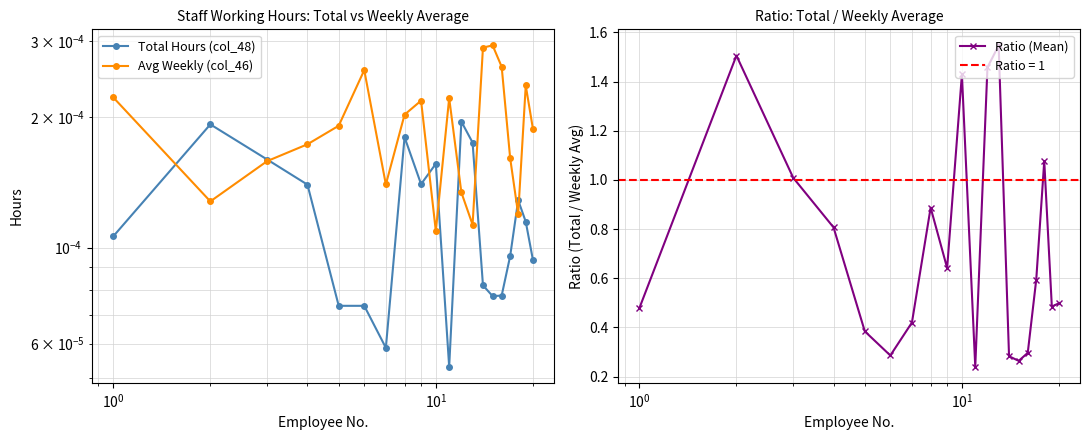

Reading right to left, what are all the values shown in this chart?

Total Hours (col_48): 0.0	0.0	0.0	0.0	0.0	0.0	0.0	0.0	0.0	0.0	0.0	0.0	0.0	0.0	0.0	0.0	0.0	0.0	0.0	0.0
Avg Weekly (col_46): 0.0	0.0	0.0	0.0	0.0	0.0	0.0	0.0	0.0	0.0	0.0	0.0	0.0	0.0	0.0	0.0	0.0	0.0	0.0	0.0
Ratio (Mean): 0.5	0.5	1.1	0.6	0.3	0.3	0.3	1.5	1.5	0.2	1.4	0.6	0.9	0.4	0.3	0.4	0.8	1.0	1.5	0.5